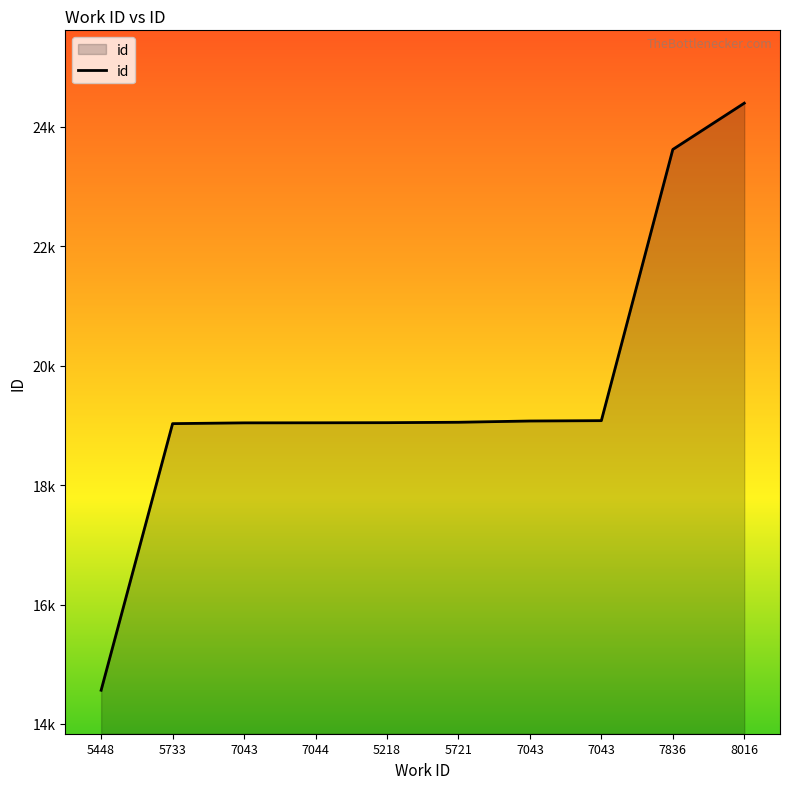

Does the chart have visible grid lines?

No